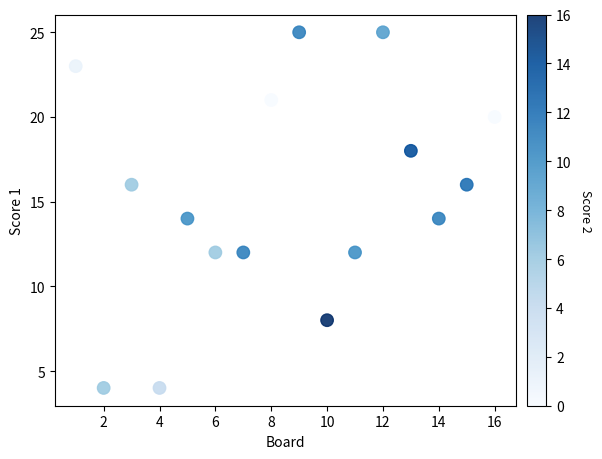

What is the range of X values (max minus min)?

15